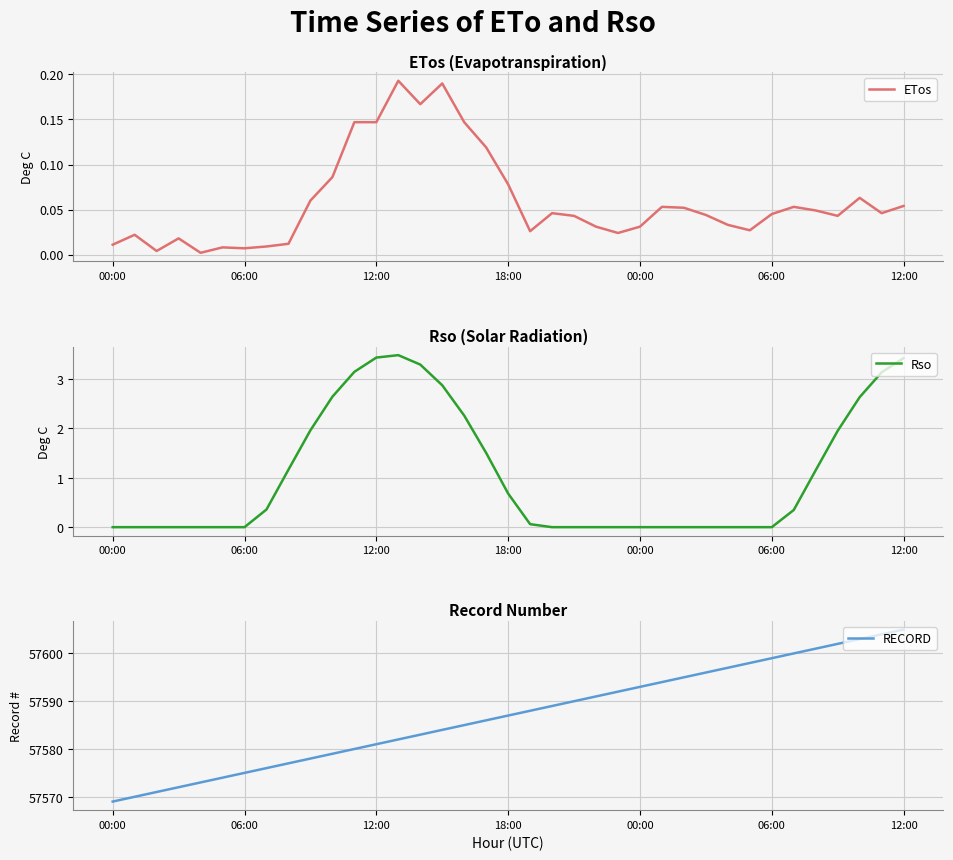

What is the sum of the ETos values at 20 and 33?

0.1